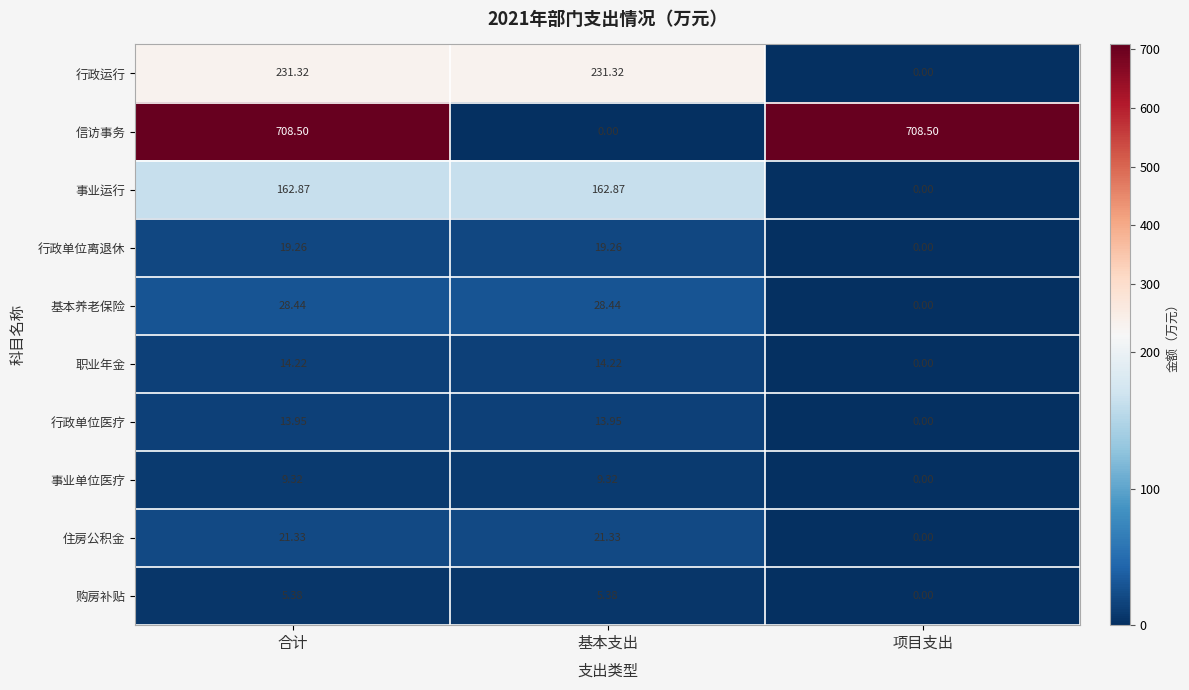

Rank the series by their maximum value, from lowest to highest.

购房补贴, 事业单位医疗, 行政单位医疗, 职业年金, 行政单位离退休, 住房公积金, 基本养老保险, 事业运行, 行政运行, 信访事务